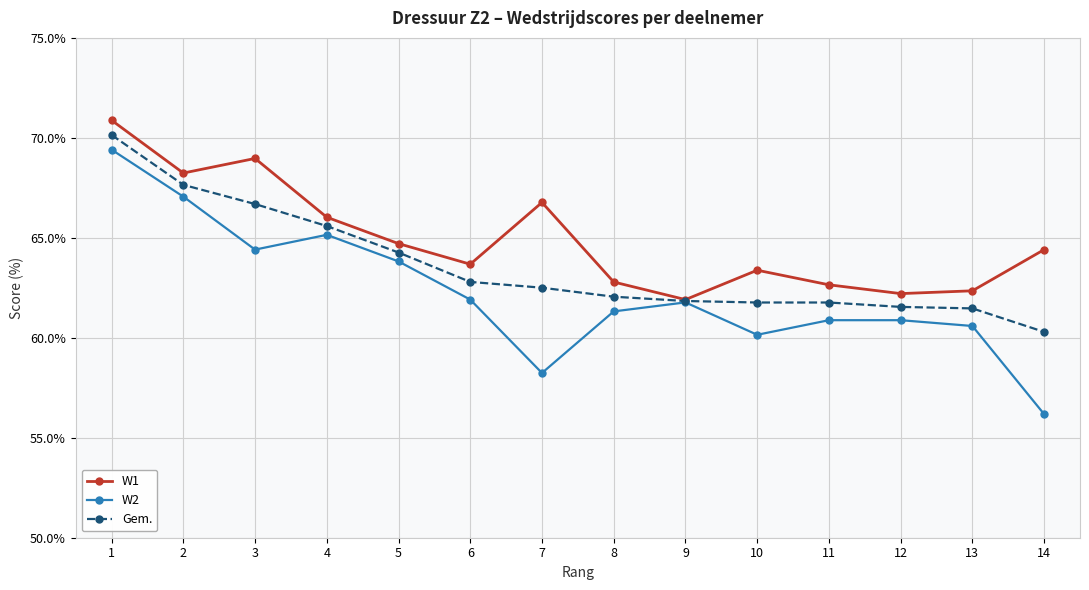

Which category has the highest value in the Gem. series?

1